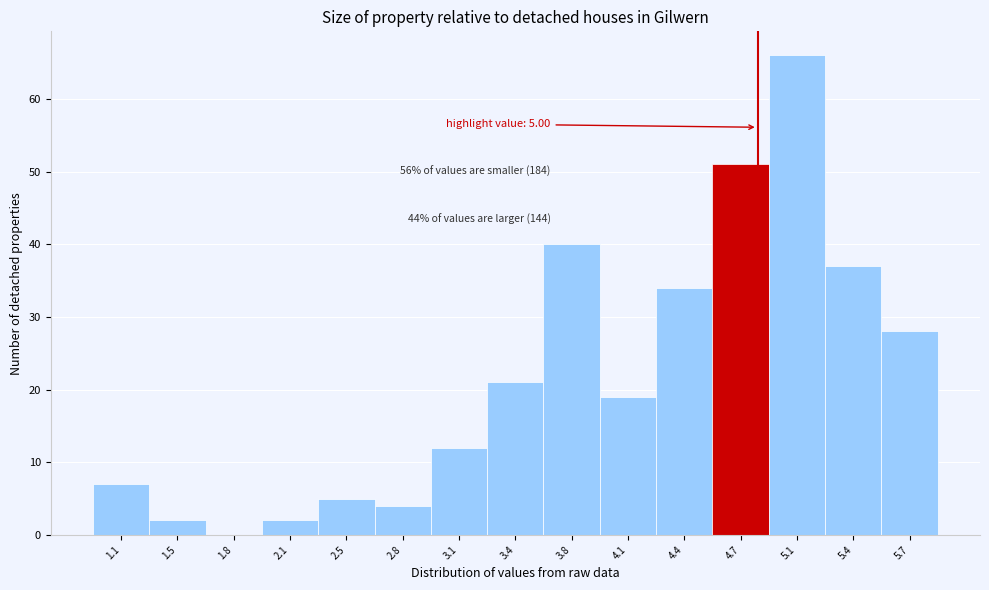

Reading left to right, transcribe all the data shown in this chart.

1.1=7	1.5=2	1.8=0	2.1=2	2.5=5	2.8=4	3.1=12	3.4=21	3.8=40	4.1=19	4.4=34	4.7=51	5.1=66	5.4=37	5.7=28